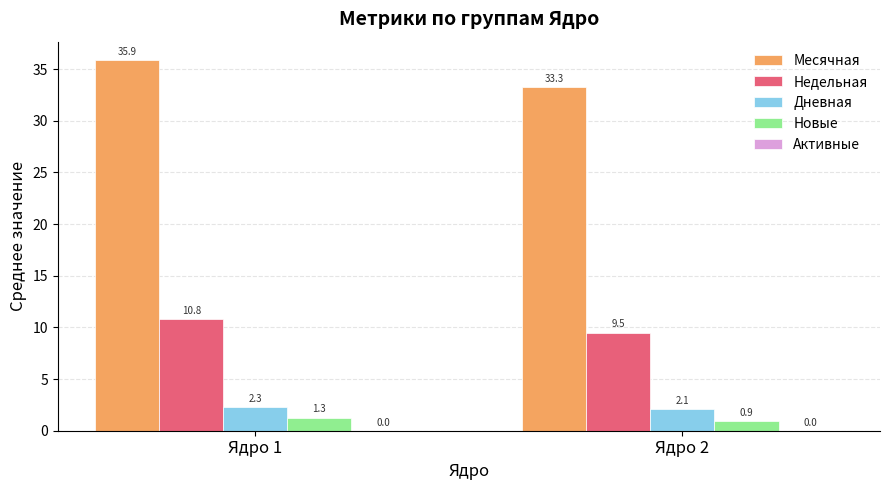

At which label does Недельная reach its peak?

Ядро 1